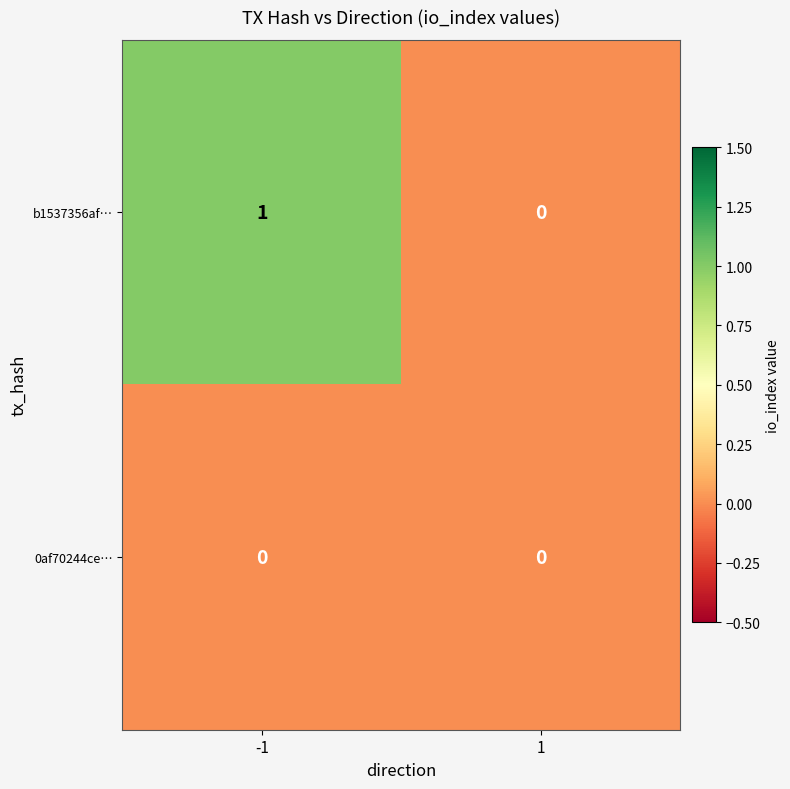

Reading left to right, transcribe all the data shown in this chart.

b1537356af…: -1=1	1=0
0af70244ce…: -1=0	1=0